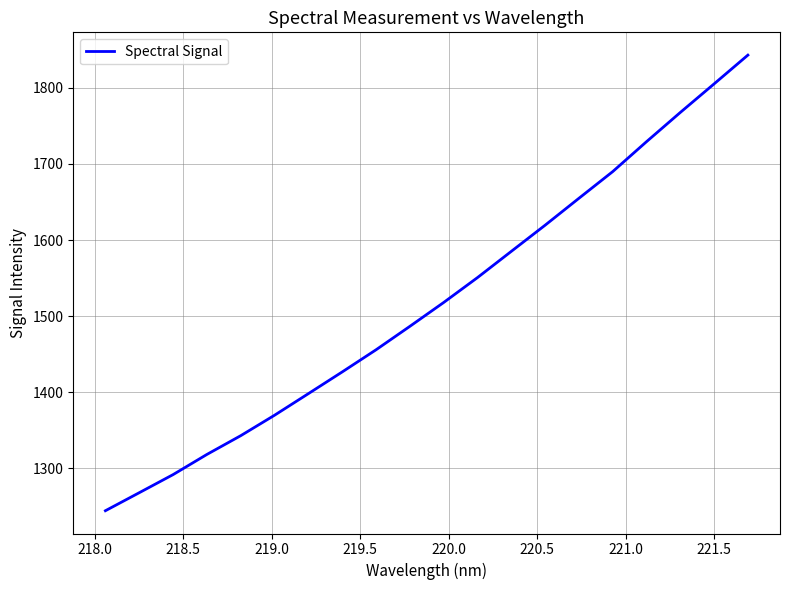

What is the maximum value shown in the chart?

1842.9